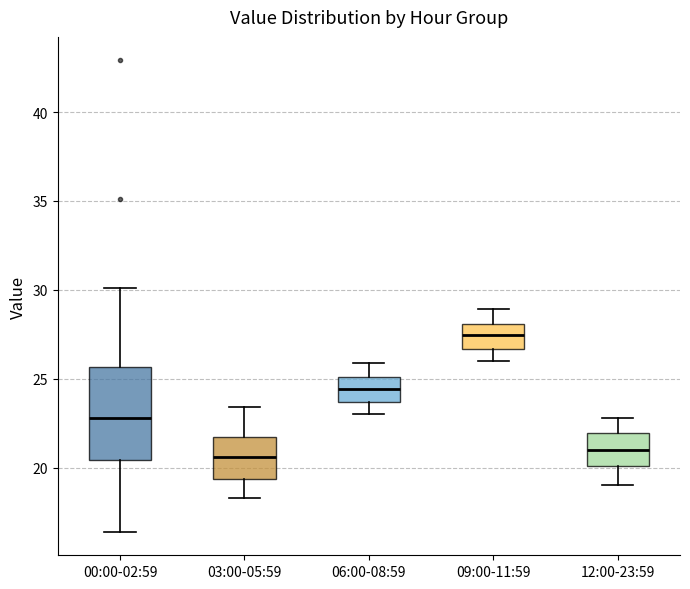

Which box's median line is the highest?

09:00-11:59